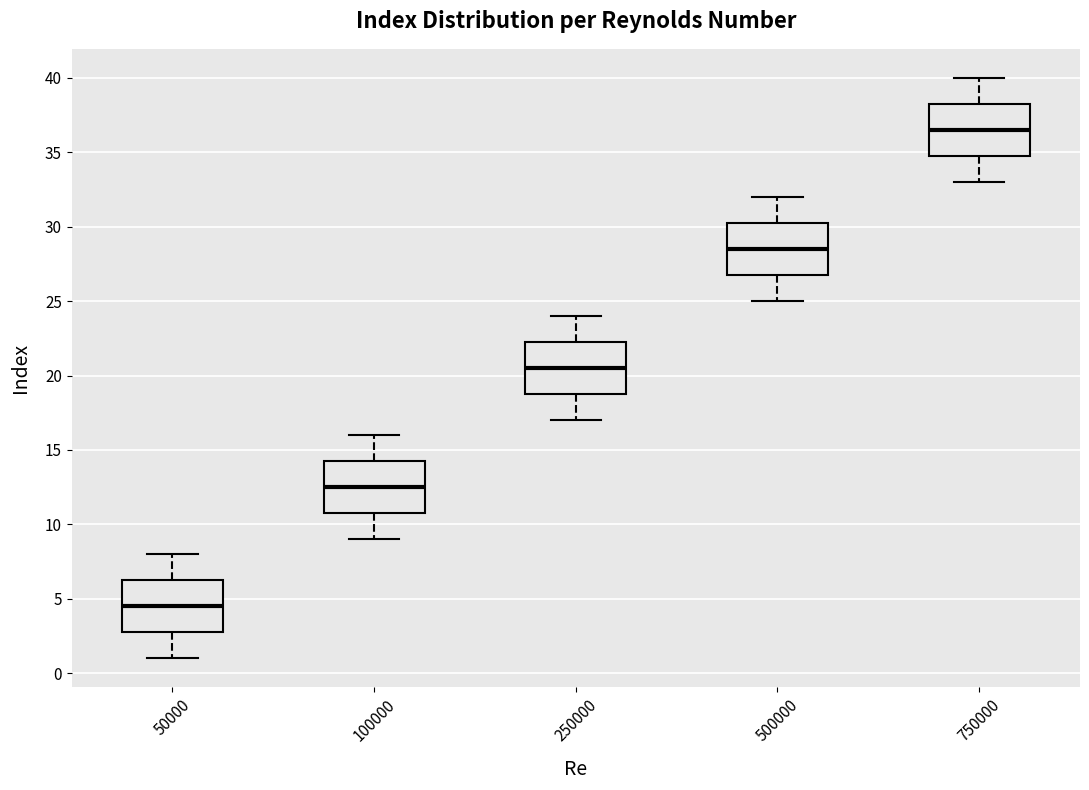

Where does the median line of the box at x = 750000 sit on the y-axis? The values are not printed on the chart, so give them approximately, as read against the axis.

36.5